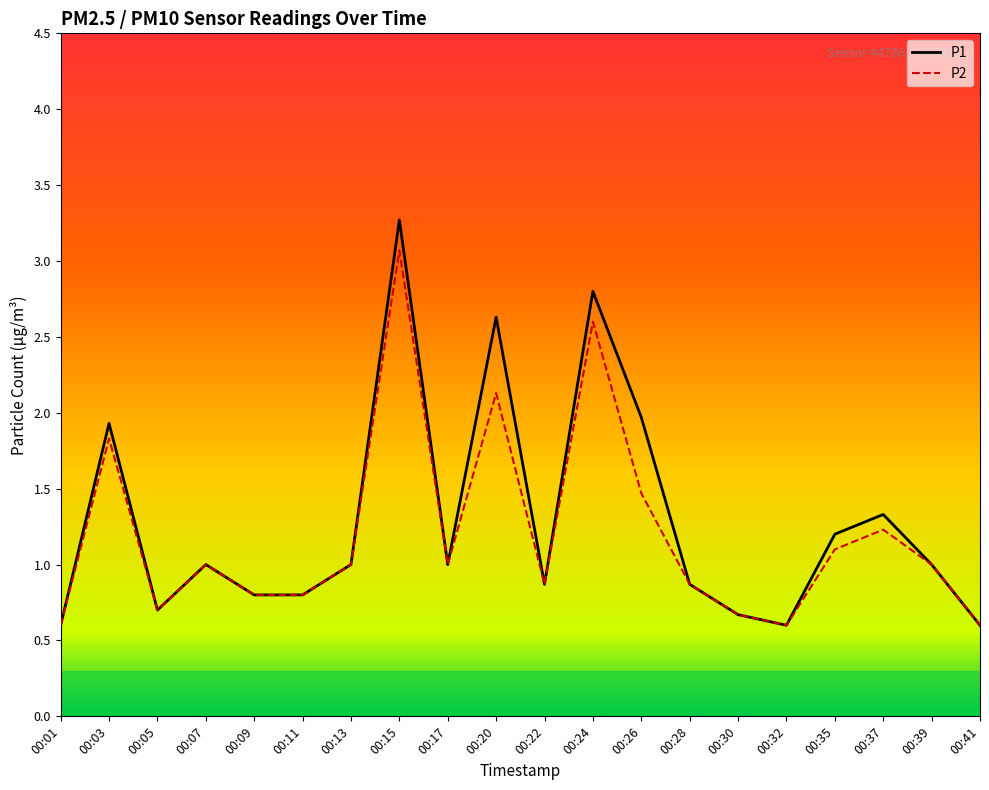

What is the total value across all series at 00:15?

6.3